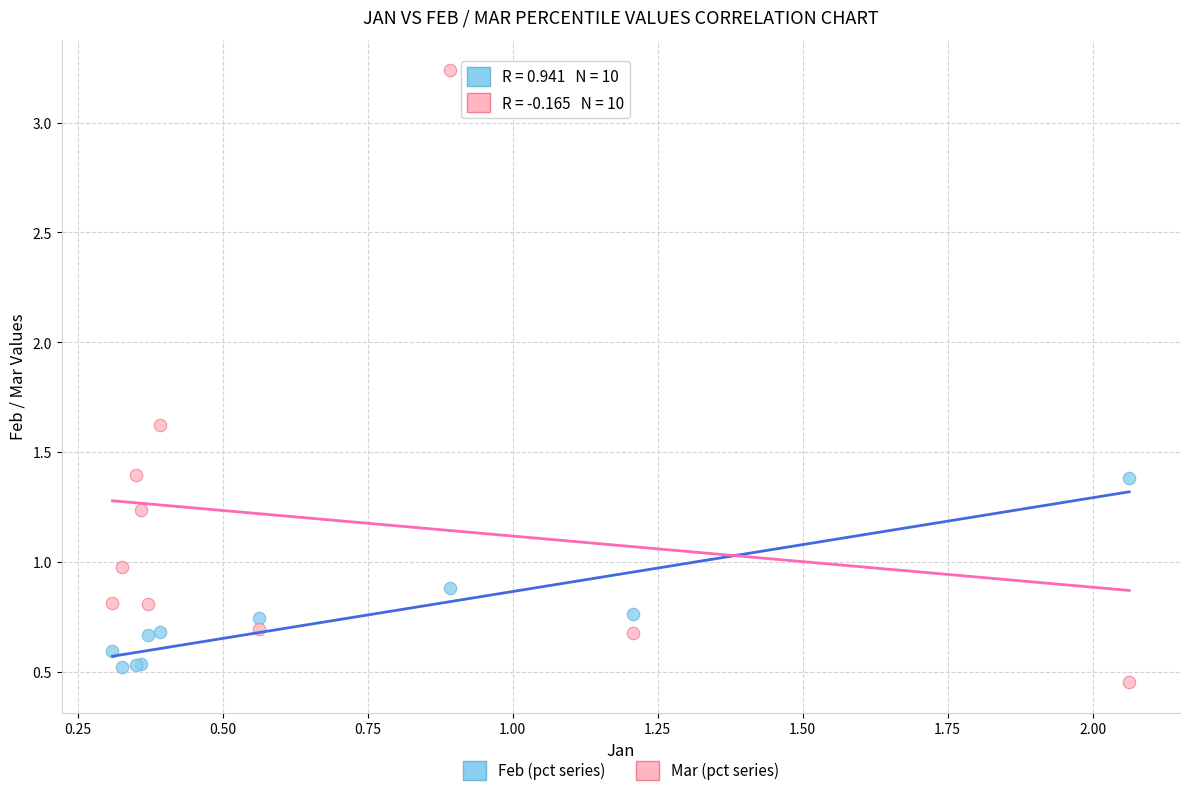

Which series reaches the maximum Y coordinate?

Mar (pct series)